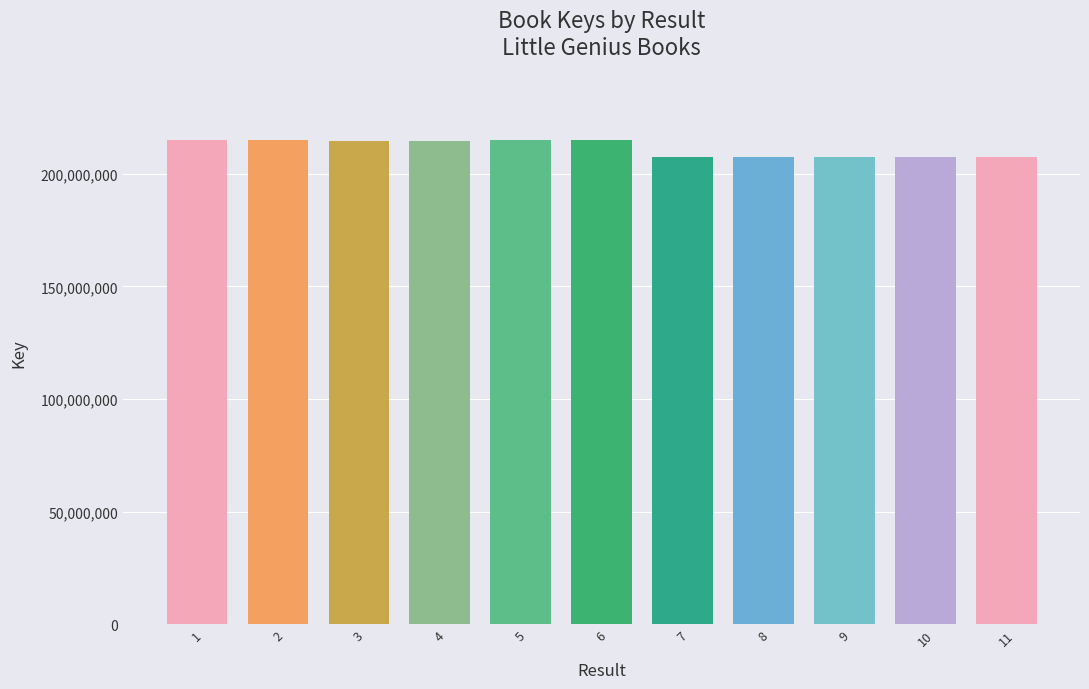

Which has a higher value, 11 or 4?

4